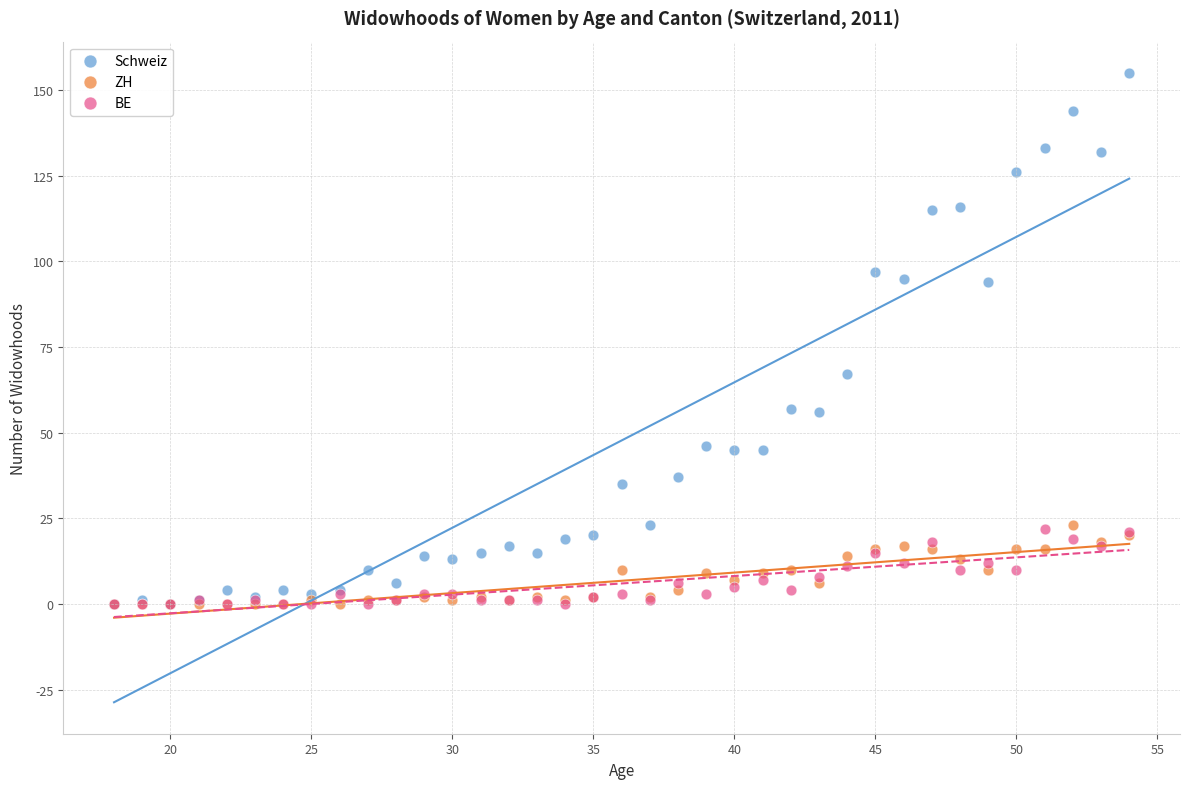

Across all series, what Y value is closest to 77?

67